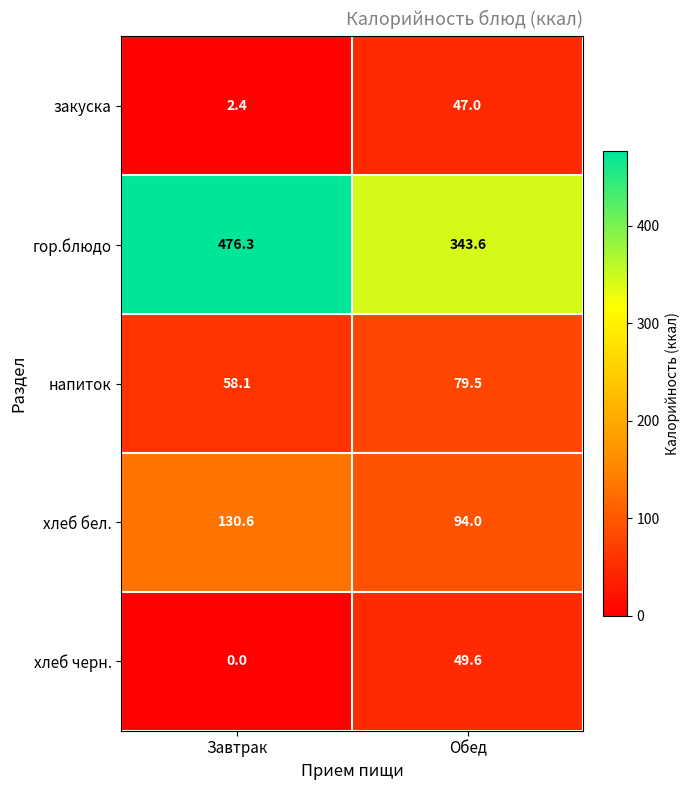

What is the highest value of the закуска series?

47.0